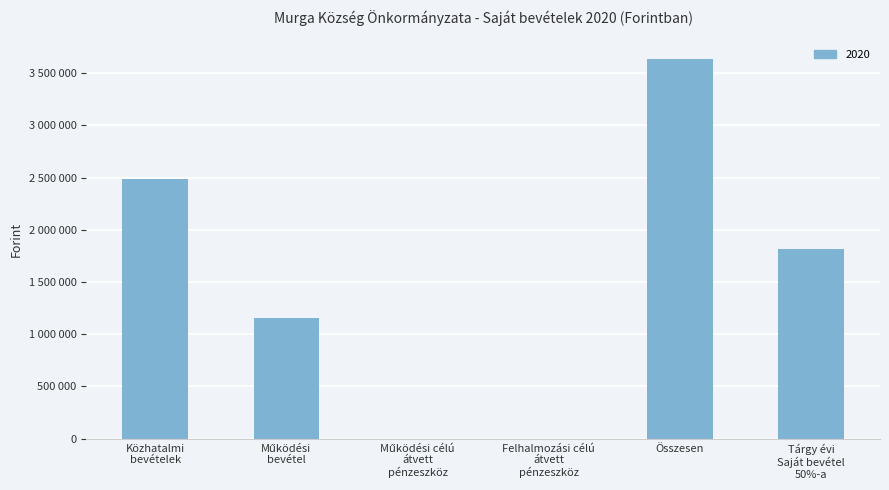

List the labels in order of value, smallest first.

Működési célú átvett pénzeszköz, Felhalmozási célú átvett pénzeszköz, Működési bevétel, Tárgy évi Saját bevétel 50%-a, Közhatalmi bevételek, Összesen